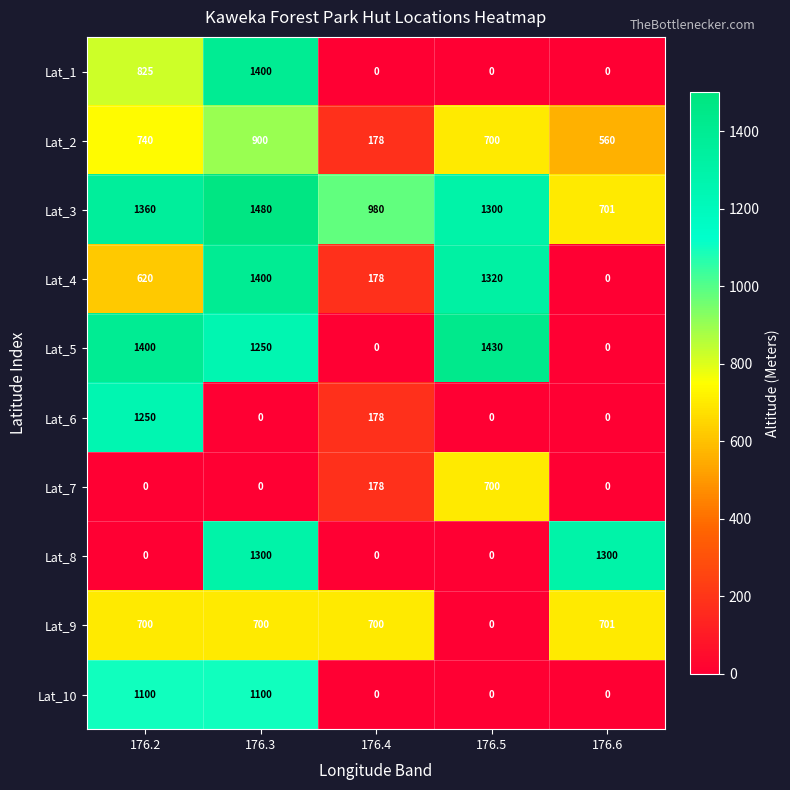

At how many categories does at least one series exceed 1058?

4